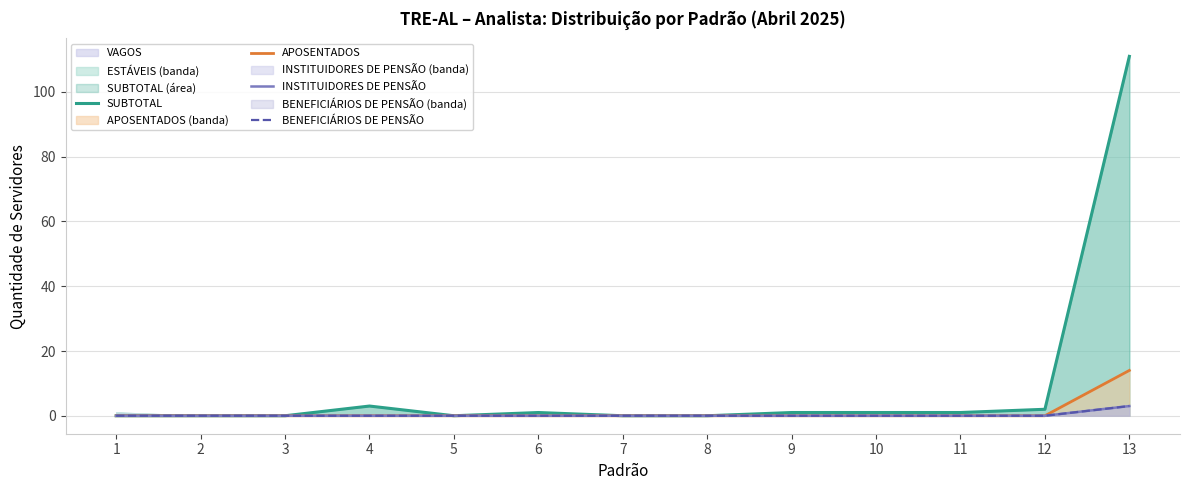

Where is APOSENTADOS nearest to the value 7?

1